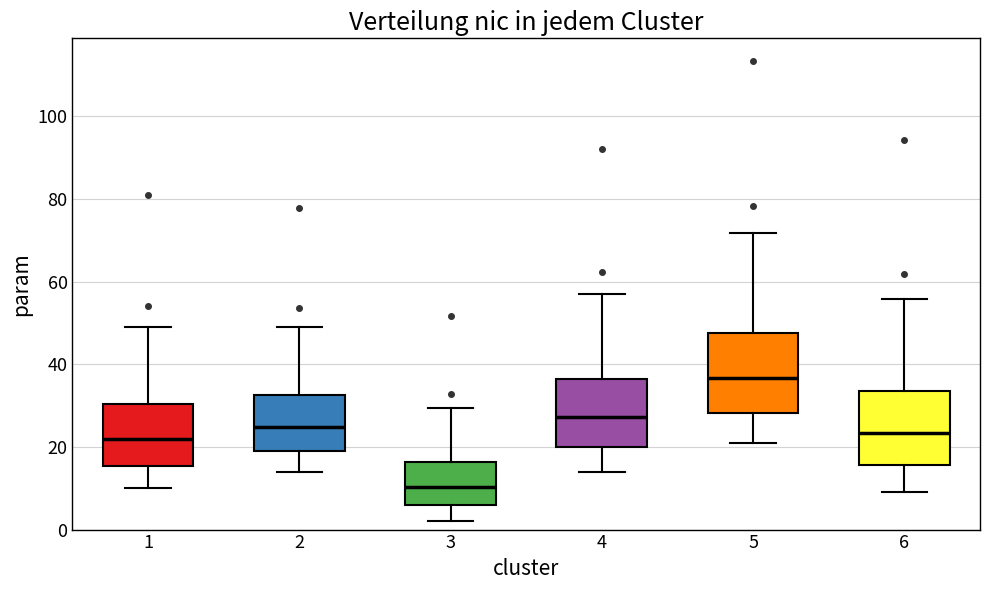

Reading left to right, read every box against the y-axis: the position of its median line, the range the box covers, and the ends of its whiskers. The values are not printed on the chart, so give them approximately, as read against the axis.

1: median 22, box 16 to 30, whiskers 10 to 50
2: median 24, box 18 to 32, whiskers 14 to 50
3: median 10, box 6 to 16, whiskers 2 to 30
4: median 28, box 20 to 36, whiskers 14 to 56
5: median 36, box 28 to 48, whiskers 22 to 72
6: median 24, box 16 to 34, whiskers 10 to 56